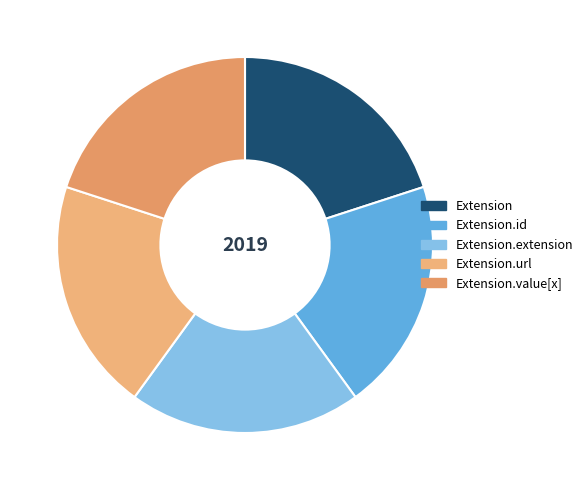

Which slice is the smallest?

Extension